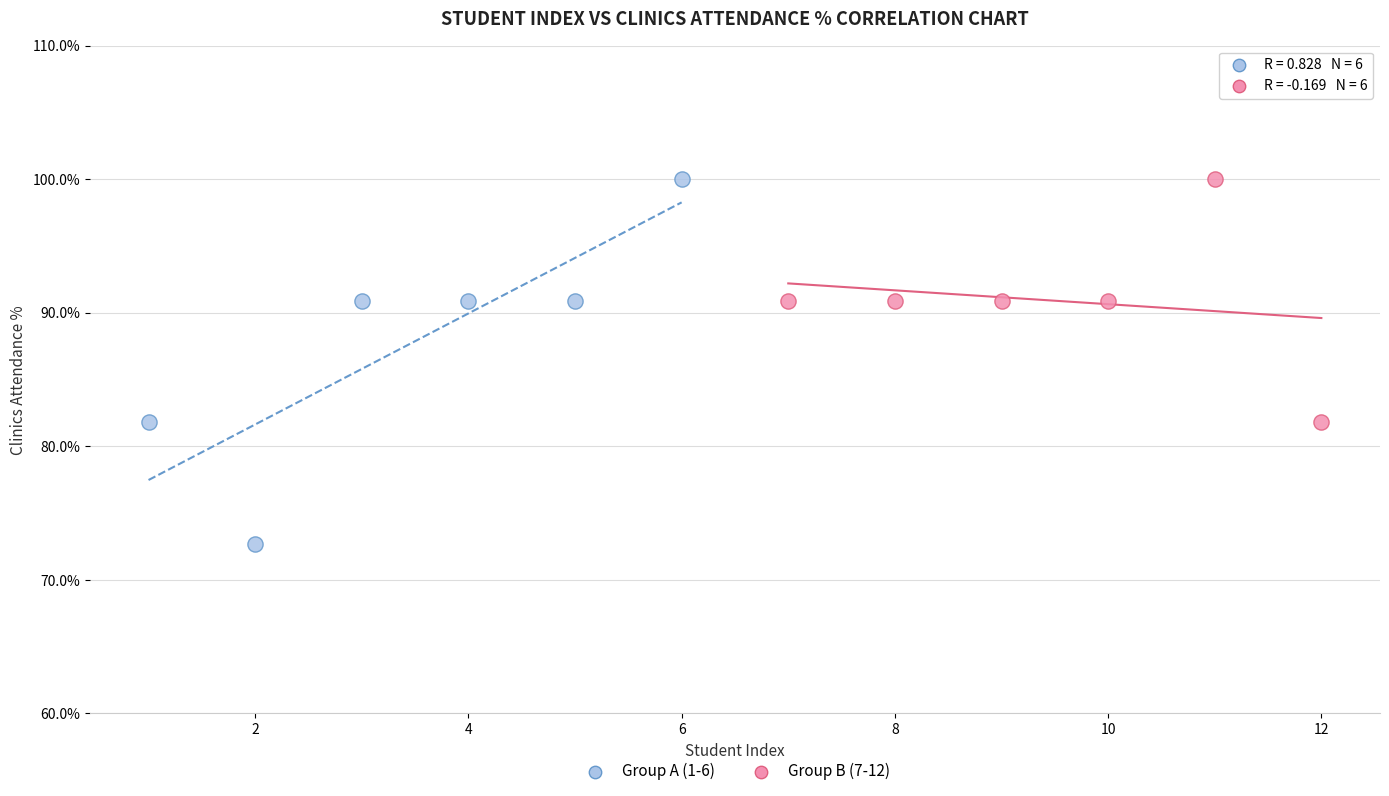

What are all the series names shown in the legend?

Group A (1-6), Group B (7-12)